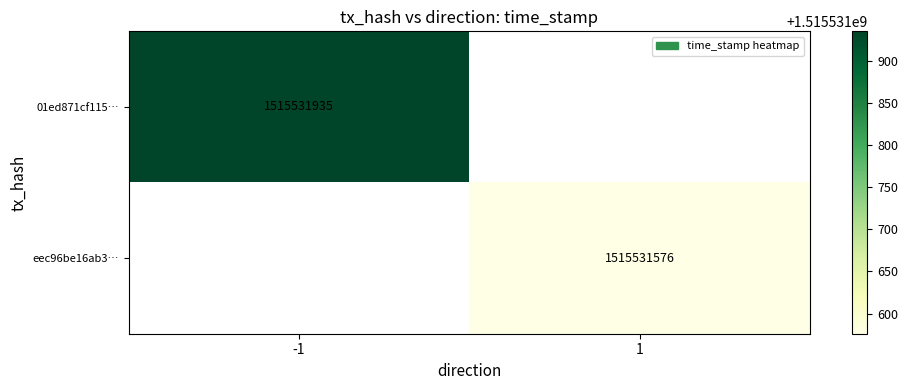

How many categories are shown in the chart?

2